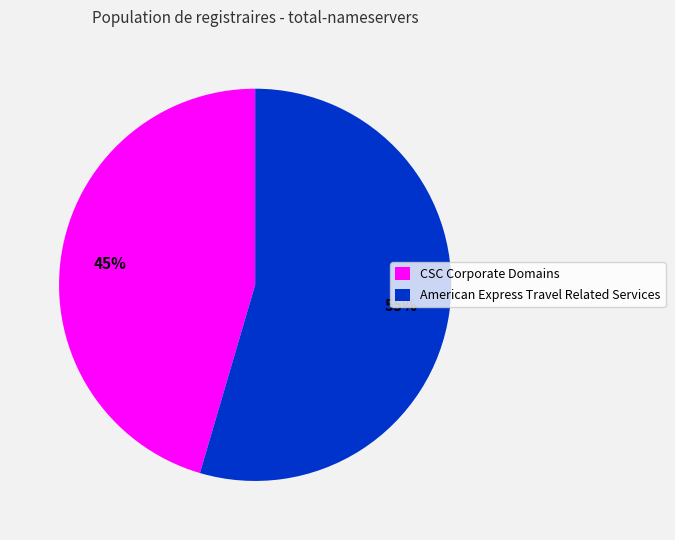

How many segments does this pie chart have?

2